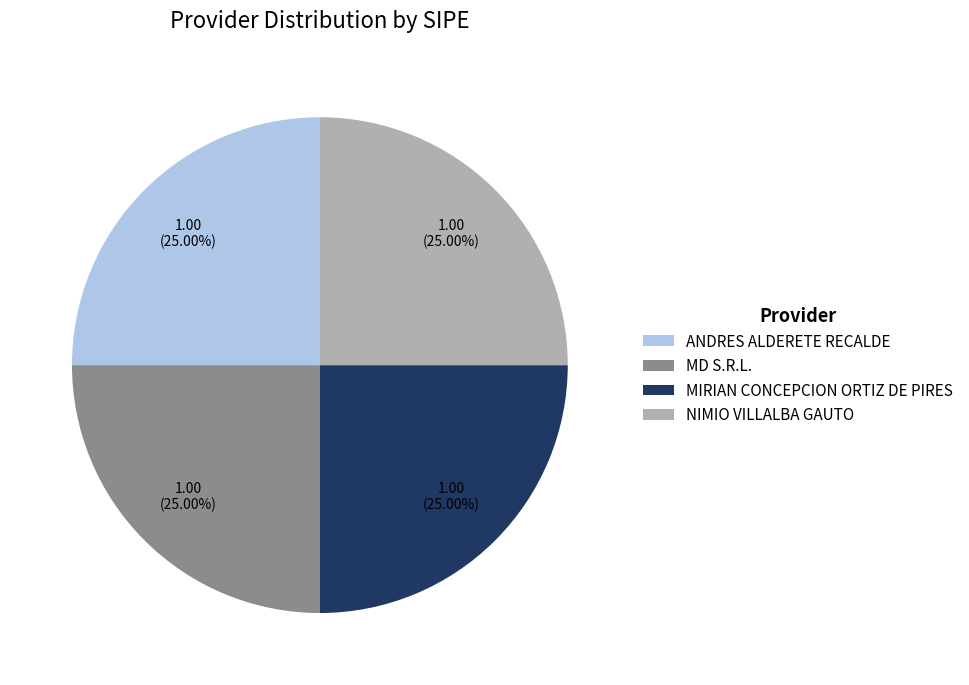

To the nearest percent, what is the combined percentage of NIMIO VILLALBA GAUTO and MD S.R.L.?

50%